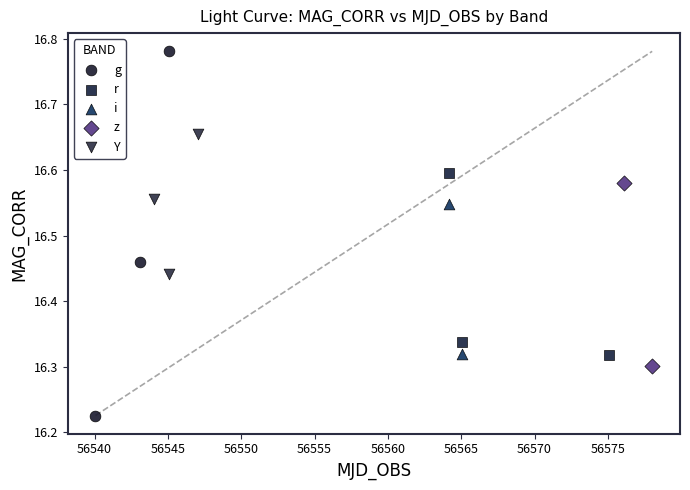

Which series reaches the maximum Y coordinate?

g